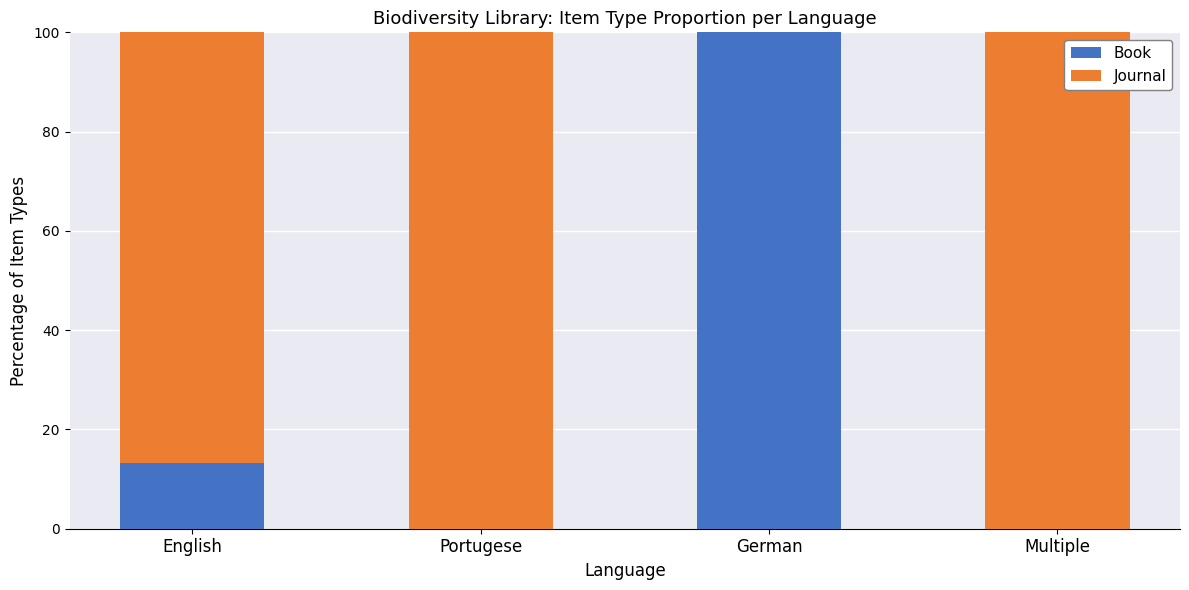

The Book series shows 0.0 at Portugese. True or false?

True